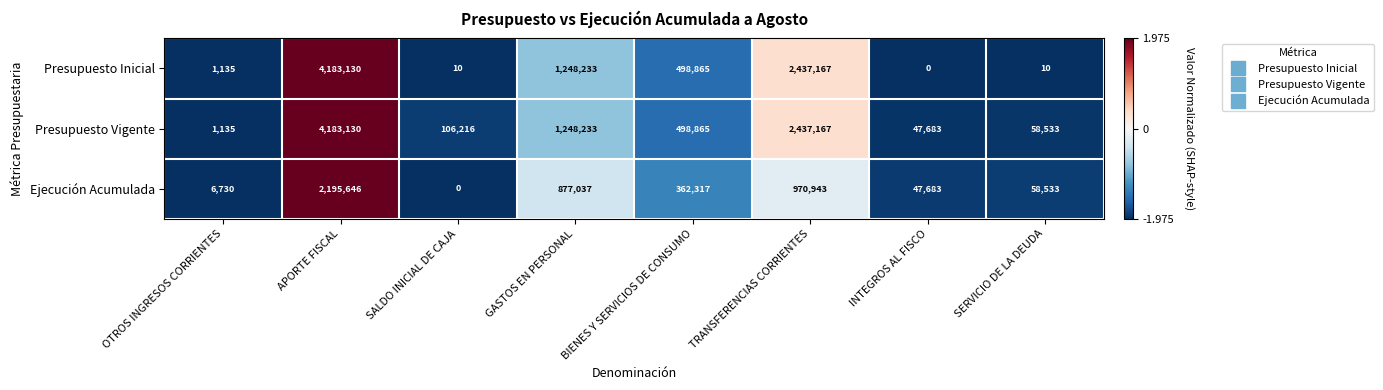

How many data points in Presupuesto Vigente are less than 498865?

4